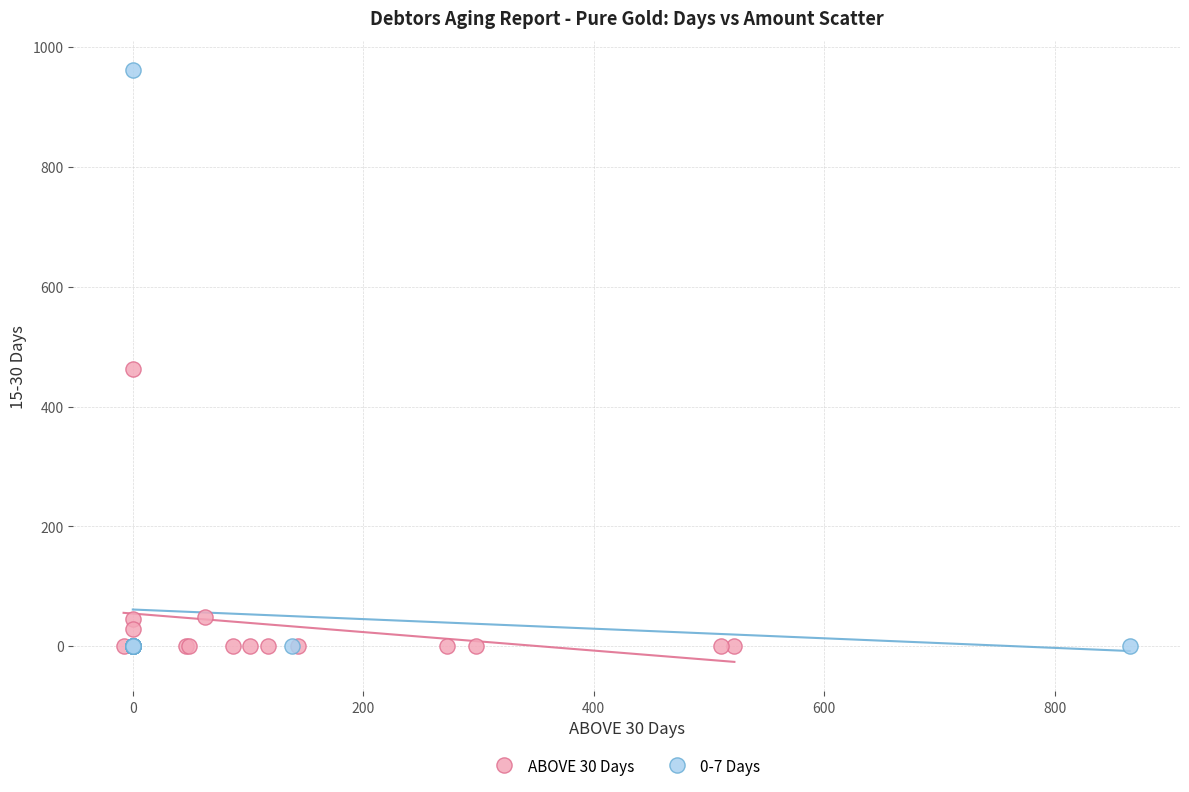

Which series has the largest Y range (max minus min)?

0-7 Days